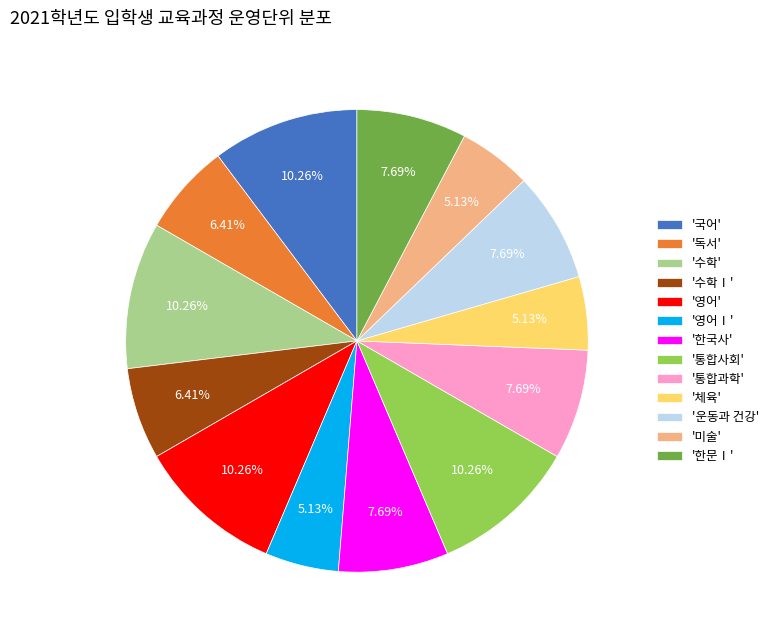

Count the number of slices in the pie.

13